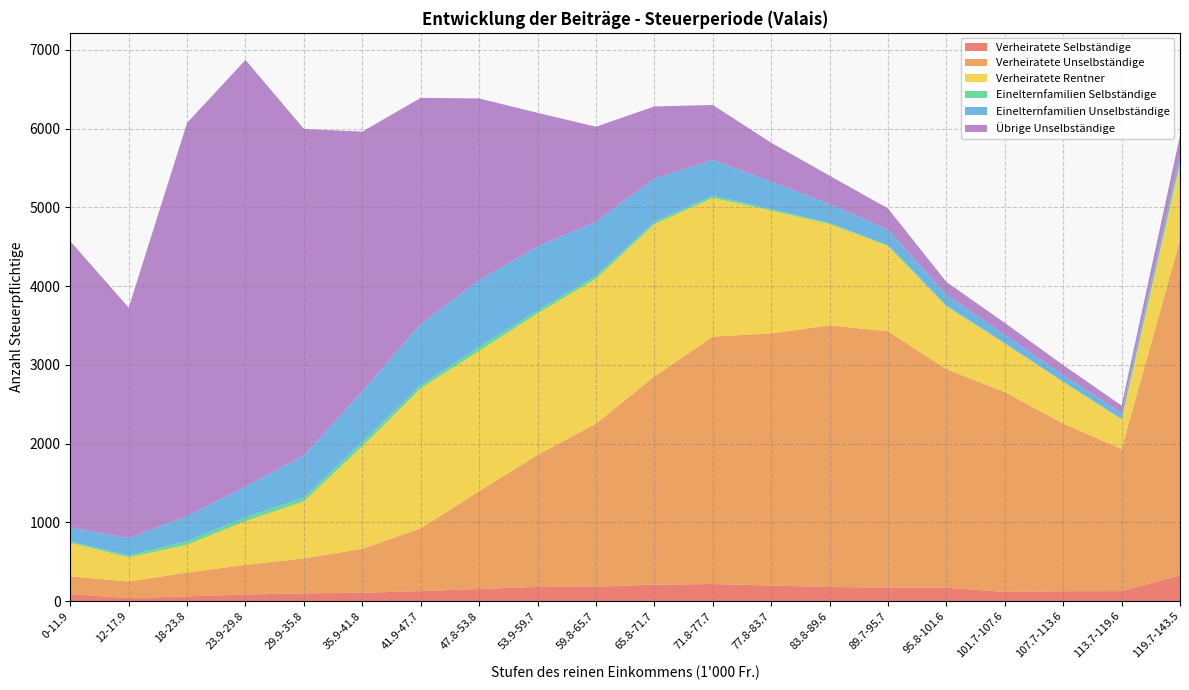

Reading right to left, extract all data points from this chart.

Verheiratete Selbständige: 119.7-143.5=326	113.7-119.6=127	107.7-113.6=126	101.7-107.6=117	95.8-101.6=170	89.7-95.7=172	83.8-89.6=179	77.8-83.7=198	71.8-77.7=217	65.8-71.7=209	59.8-65.7=183	53.9-59.7=180	47.8-53.8=154	41.9-47.7=127	35.9-41.8=106	29.9-35.8=98	23.9-29.8=84	18-23.8=60	12-17.9=38	0-11.9=89
Verheiratete Unselbständige: 119.7-143.5=4257	113.7-119.6=1803	107.7-113.6=2130	101.7-107.6=2536	95.8-101.6=2776	89.7-95.7=3254	83.8-89.6=3323	77.8-83.7=3200	71.8-77.7=3142	65.8-71.7=2642	59.8-65.7=2069	53.9-59.7=1677	47.8-53.8=1241	41.9-47.7=797	35.9-41.8=558	29.9-35.8=444	23.9-29.8=376	18-23.8=303	12-17.9=210	0-11.9=226
Verheiratete Rentner: 119.7-143.5=977	113.7-119.6=378	107.7-113.6=525	101.7-107.6=618	95.8-101.6=796	89.7-95.7=1085	83.8-89.6=1286	77.8-83.7=1562	71.8-77.7=1761	65.8-71.7=1935	59.8-65.7=1843	53.9-59.7=1794	47.8-53.8=1782	41.9-47.7=1777	35.9-41.8=1302	29.9-35.8=725	23.9-29.8=555	18-23.8=352	12-17.9=308	0-11.9=427
Einelternfamilien Selbständige: 119.7-143.5=19	113.7-119.6=6	107.7-113.6=8	101.7-107.6=5	95.8-101.6=16	89.7-95.7=9	83.8-89.6=14	77.8-83.7=17	71.8-77.7=29	65.8-71.7=29	59.8-65.7=37	53.9-59.7=38	47.8-53.8=52	41.9-47.7=41	35.9-41.8=55	29.9-35.8=48	23.9-29.8=49	18-23.8=45	12-17.9=24	0-11.9=19
Einelternfamilien Unselbständige: 119.7-143.5=102	113.7-119.6=74	107.7-113.6=84	101.7-107.6=105	95.8-101.6=134	89.7-95.7=198	83.8-89.6=240	77.8-83.7=349	71.8-77.7=452	65.8-71.7=550	59.8-65.7=684	53.9-59.7=812	47.8-53.8=847	41.9-47.7=777	35.9-41.8=642	29.9-35.8=532	23.9-29.8=392	18-23.8=319	12-17.9=221	0-11.9=173
Übrige Unselbständige: 119.7-143.5=232	113.7-119.6=95	107.7-113.6=124	101.7-107.6=152	95.8-101.6=161	89.7-95.7=268	83.8-89.6=360	77.8-83.7=495	71.8-77.7=699	65.8-71.7=916	59.8-65.7=1208	53.9-59.7=1699	47.8-53.8=2307	41.9-47.7=2871	35.9-41.8=3299	29.9-35.8=4148	23.9-29.8=5416	18-23.8=4994	12-17.9=2926	0-11.9=3636